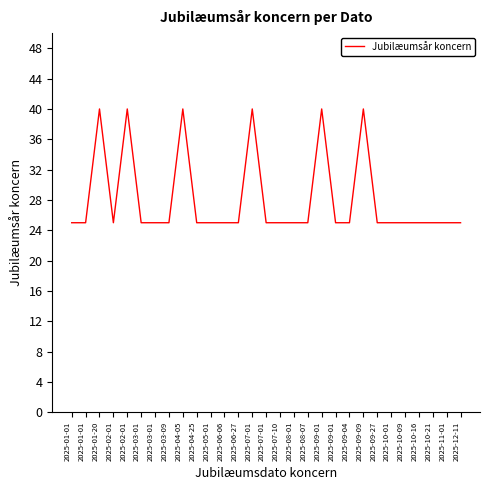

Count the number of categories in the chart.

29